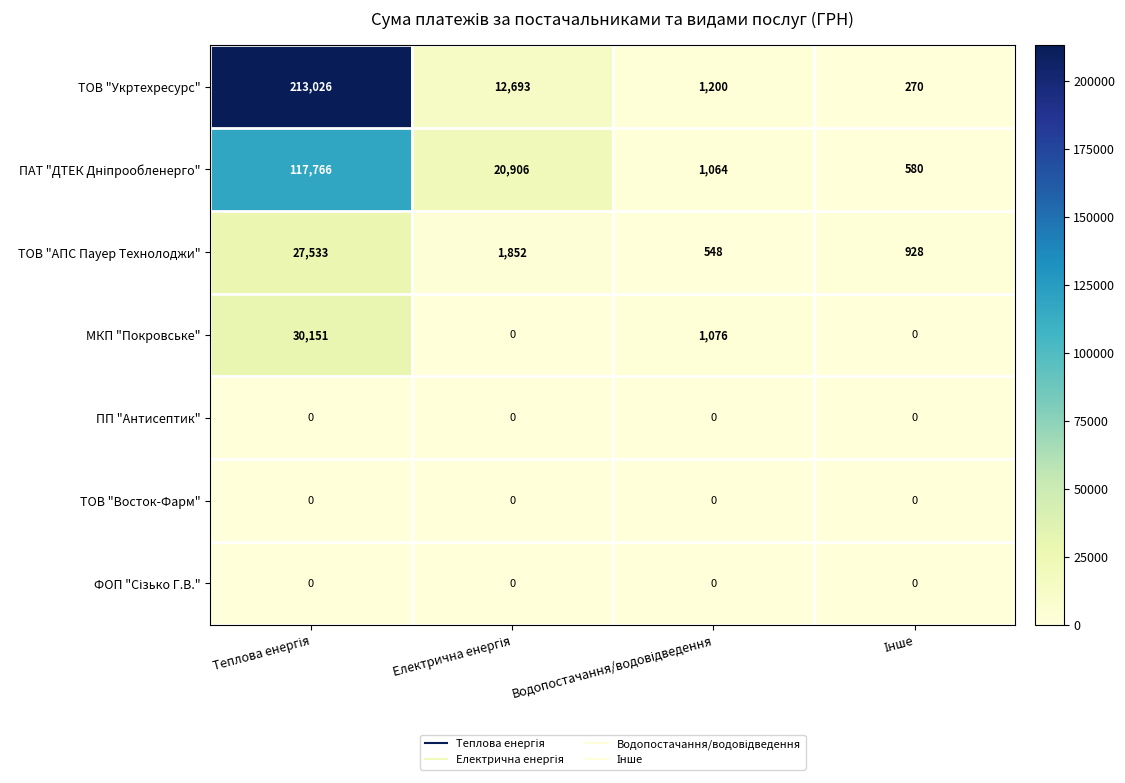

Which series has the largest total across all categories?

ТОВ "Укртехресурс"